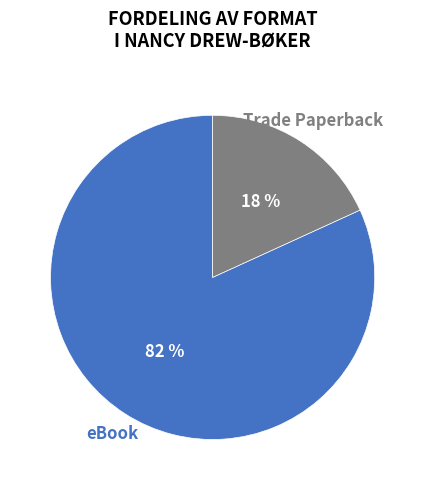

True or false: Trade Paperback accounts for 8% of the total.

False